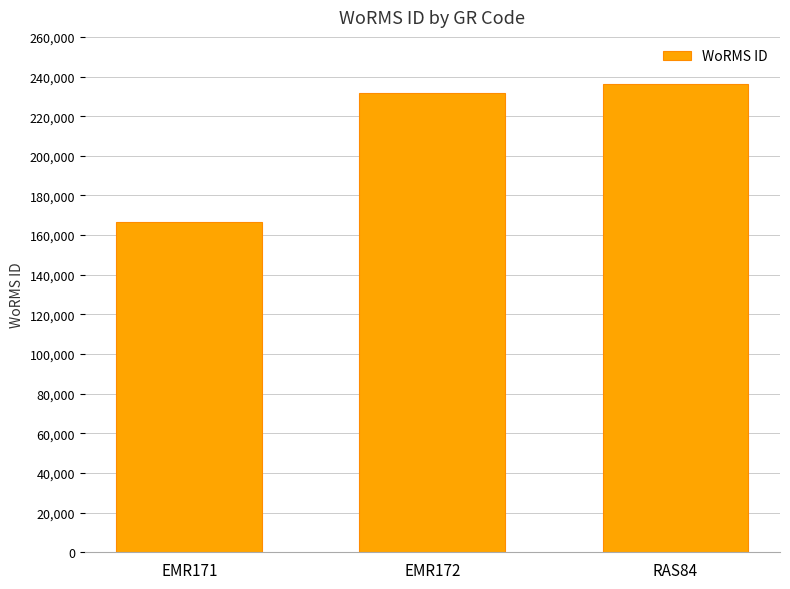

What is the difference between the values at RAS84 and EMR171?

69835